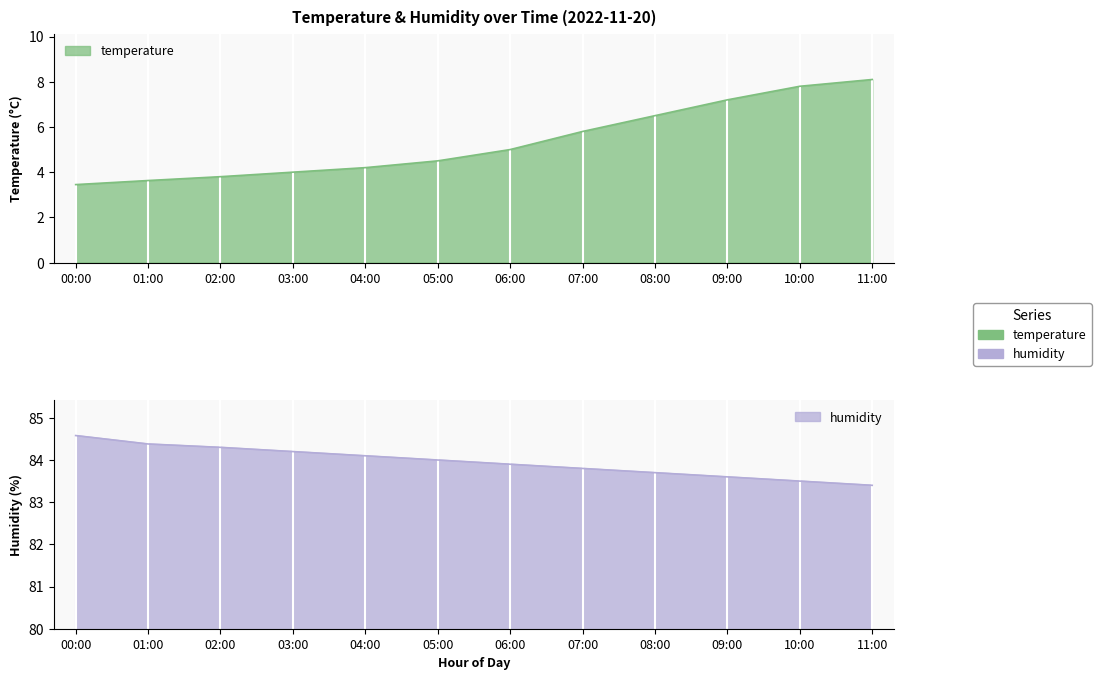

What is the highest value of the temperature series?

8.1